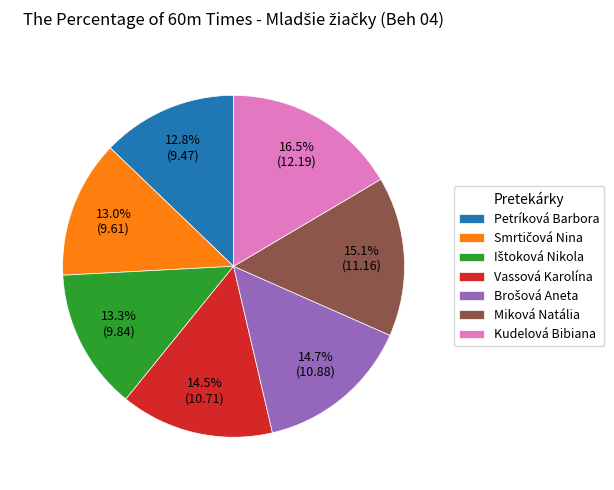

True or false: Petríková Barbora accounts for 28% of the total.

False